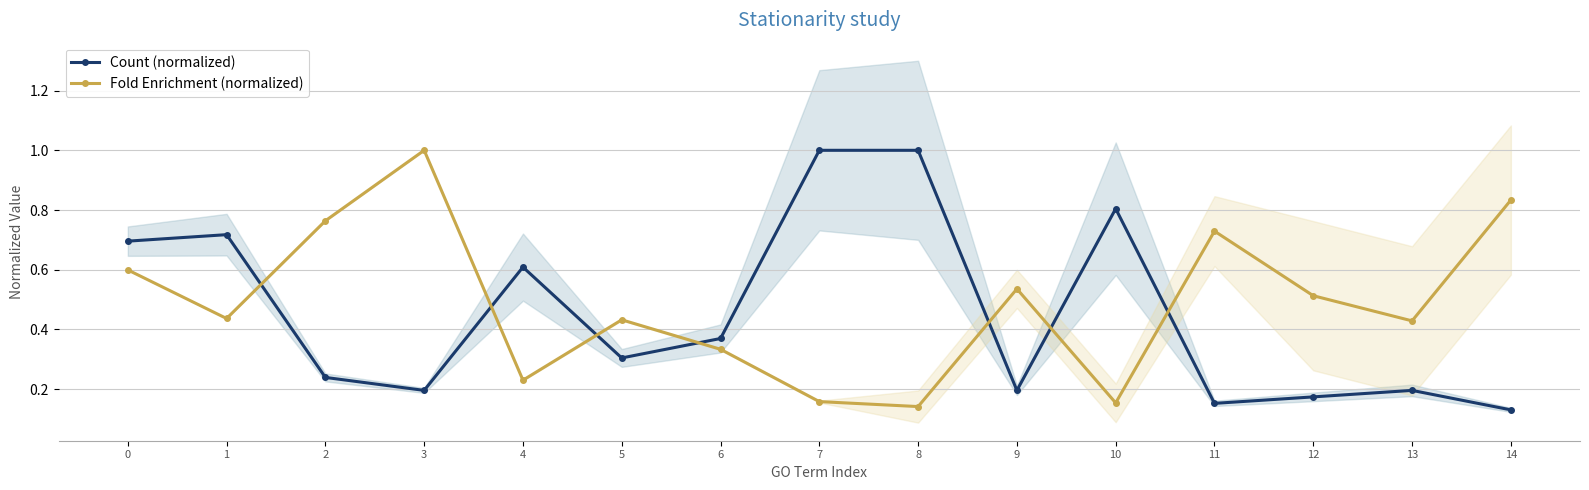

Which label corresponds to the smallest value in the chart?

14